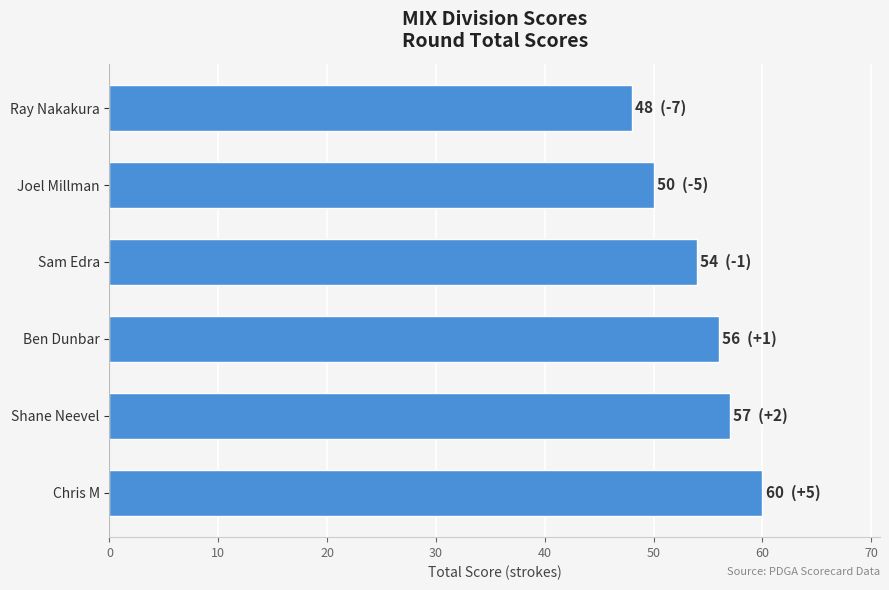

Which label corresponds to the smallest value in the chart?

Ray Nakakura